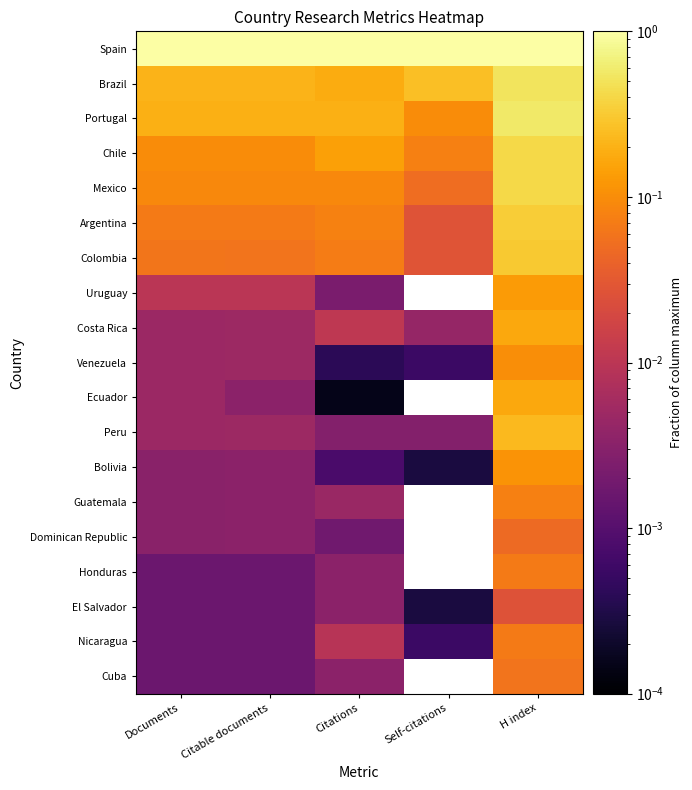

Which series has the largest total across all categories?

Spain